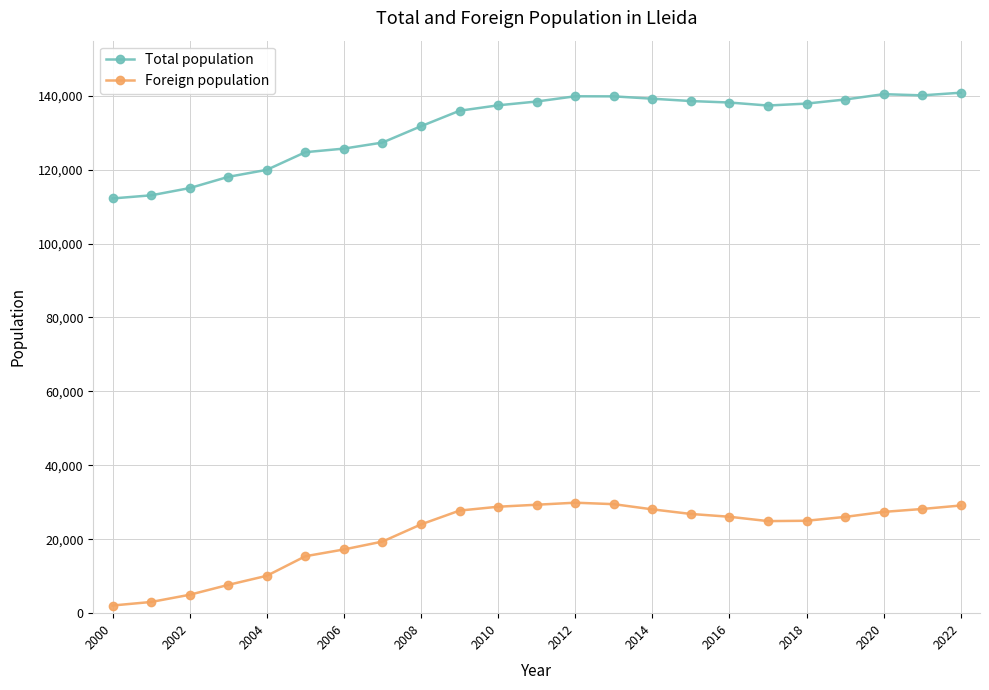

What is the minimum value for Total population?

112194